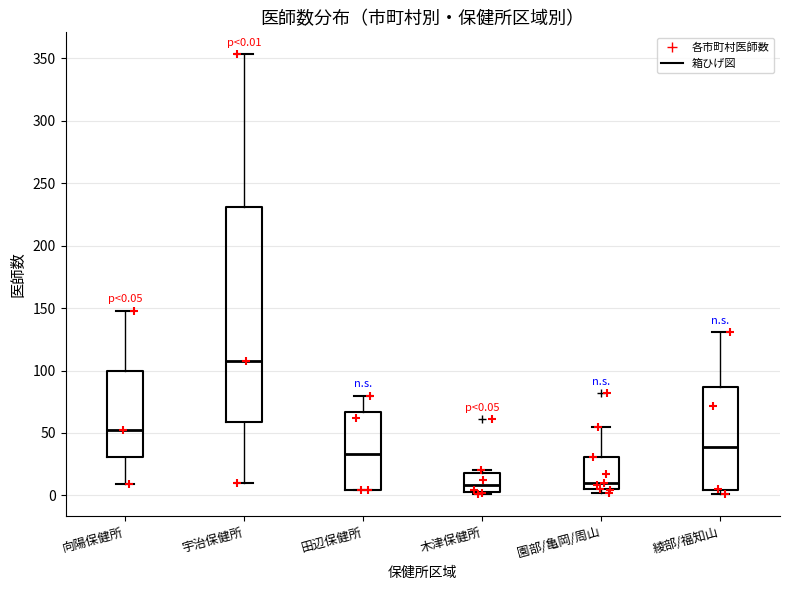

Comparing the boxes themselves (not the whiskers), which one is the tallest?

宇治保健所